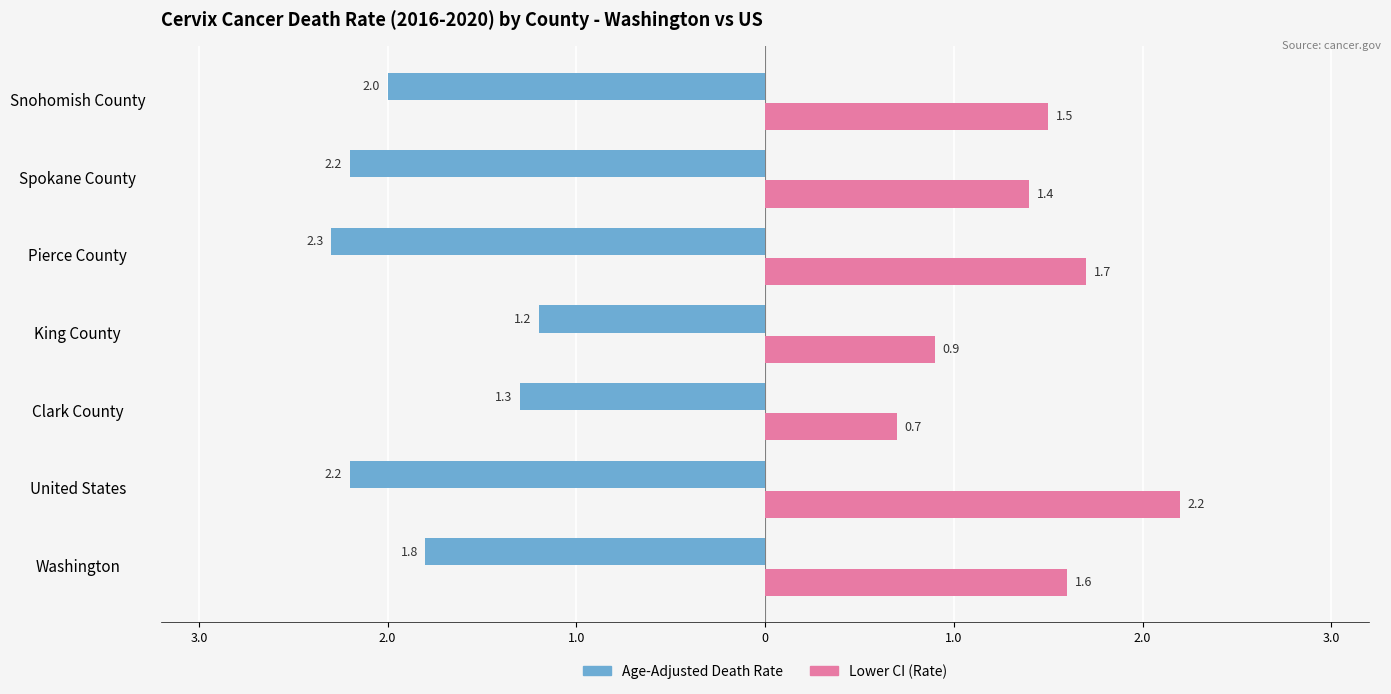

What are all the series names shown in the legend?

Age-Adjusted Death Rate, Lower CI (Rate)